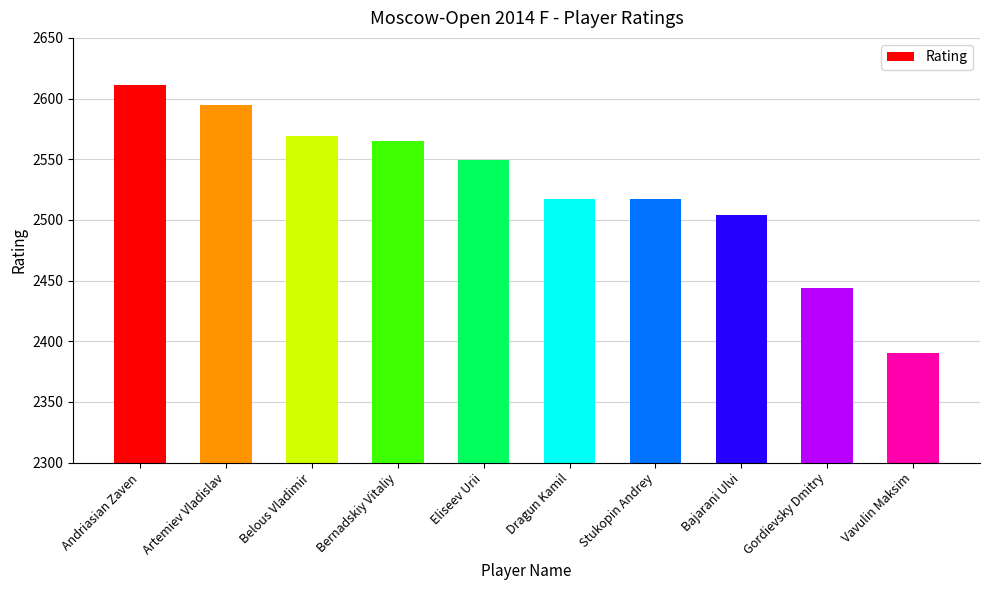

At which label is the value closest to 2500?

Bajarani Ulvi